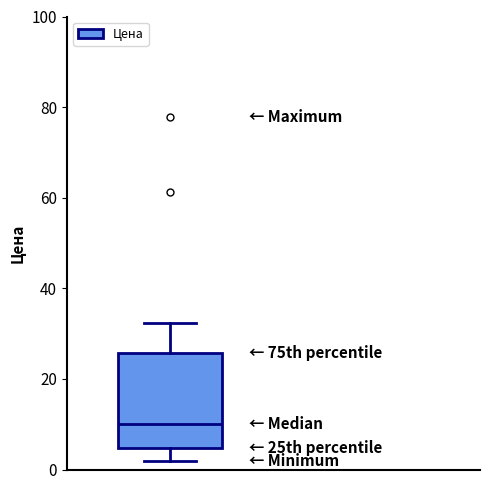

Transcribe this box plot: give where the median line is, the range the box spans, and where the two whiskers end, as read against the y-axis. The values are not printed on the chart, so give them approximately, as read against the axis.

median 10, box 4 to 26, whiskers 2 to 32